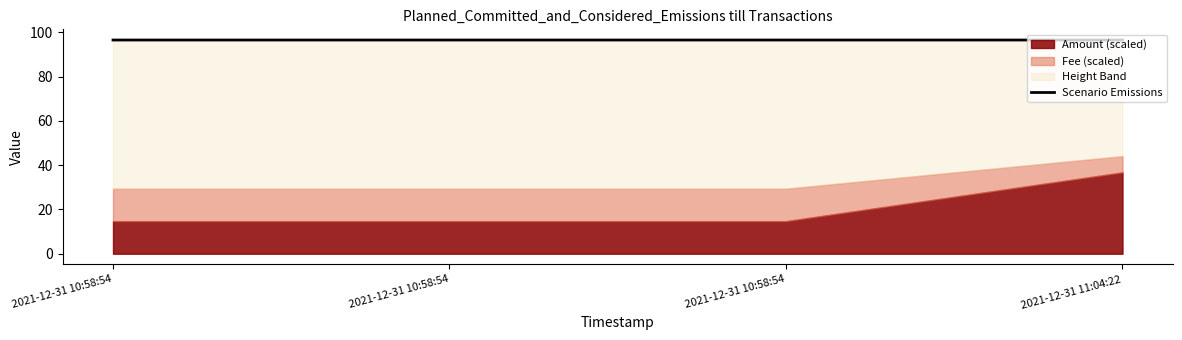

What is the approximate value at 2021-12-31 10:58:54?

96.6